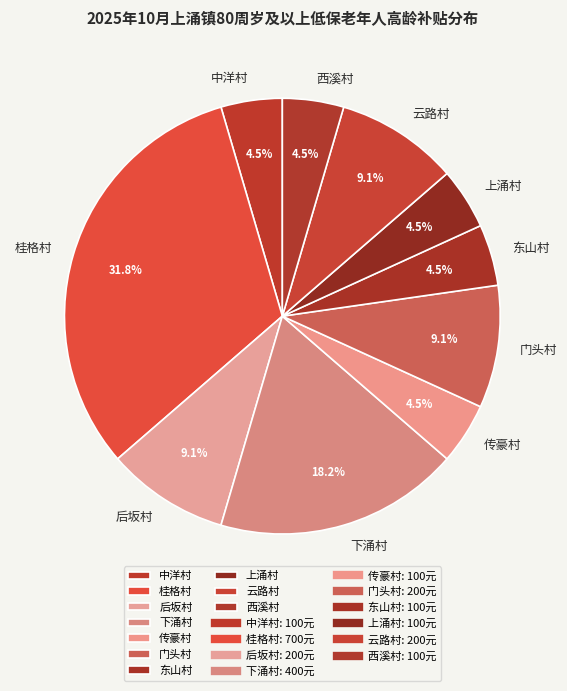

To the nearest percent, what is the difference between the largest and smallest slice percentages?

27%